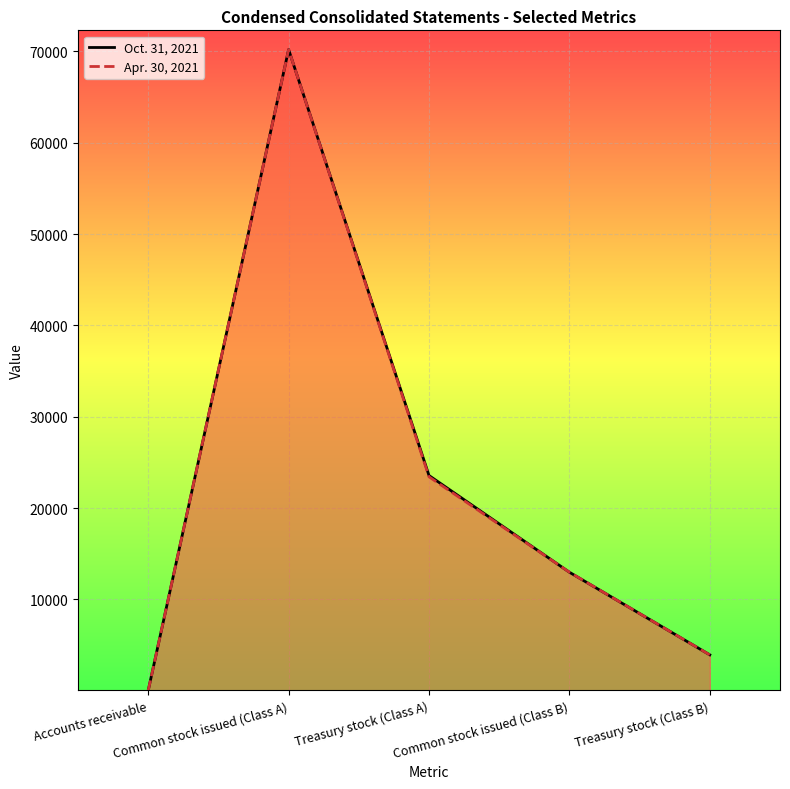

Between which two adjacent categories do Oct. 31, 2021 and Apr. 30, 2021 first intersect?

Treasury stock (Class A) and Common stock issued (Class B)